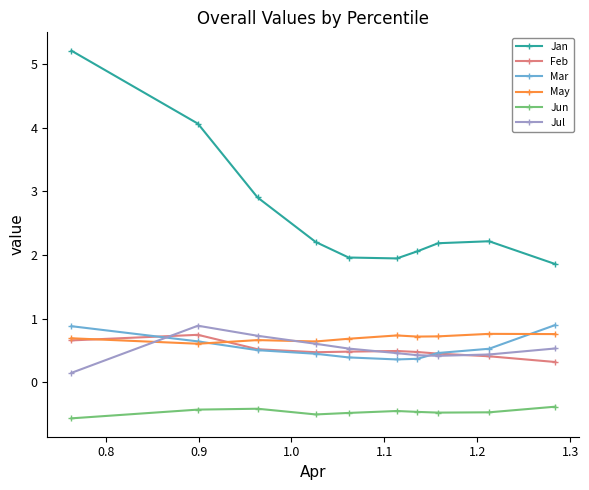

True or false: Jul and Jun cross at least once.

False